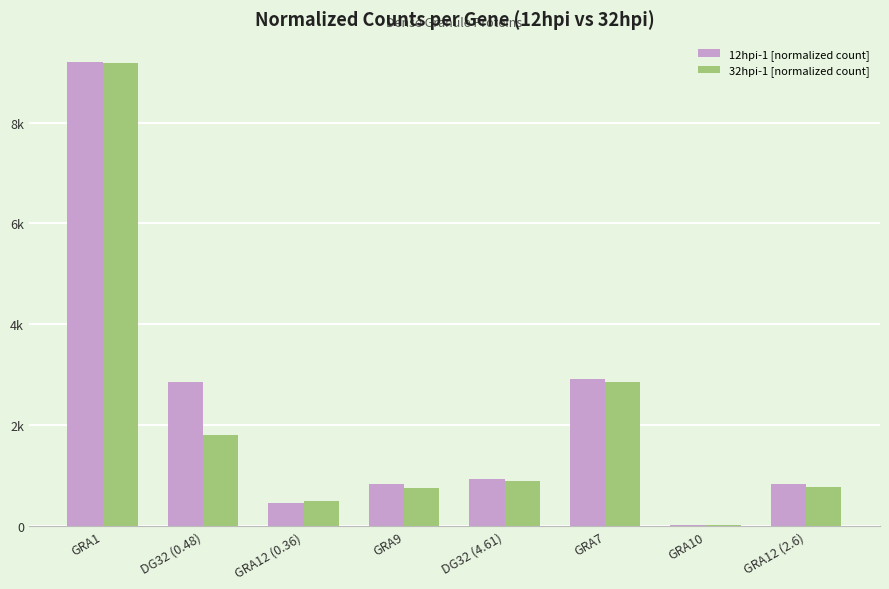

Which series changed the most between GRA10 and GRA12 (2.6)?

12hpi-1 [normalized count]